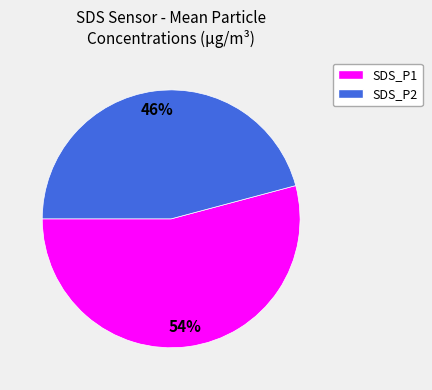

Which slice is the smallest?

SDS_P2